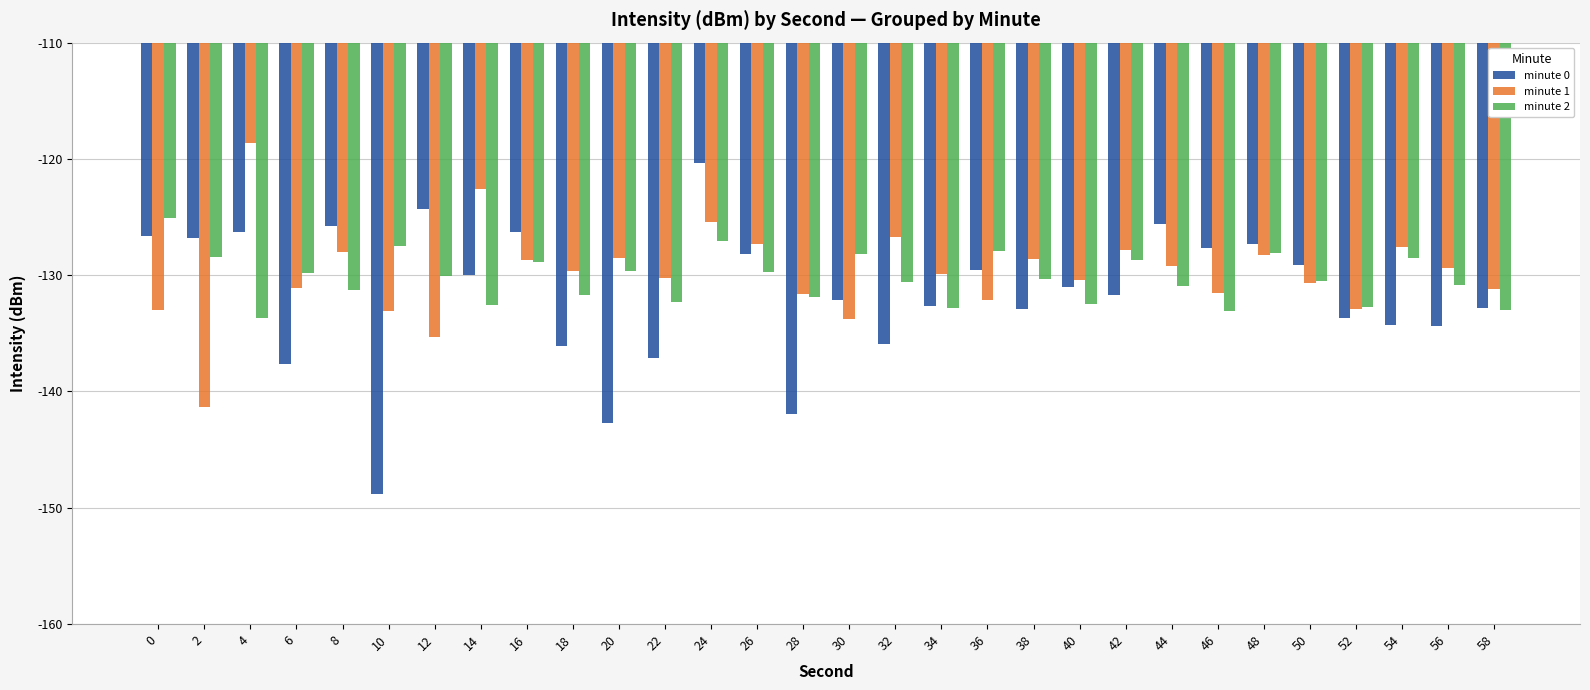

The minute 0 series shows -133.6 at 52. True or false?

True